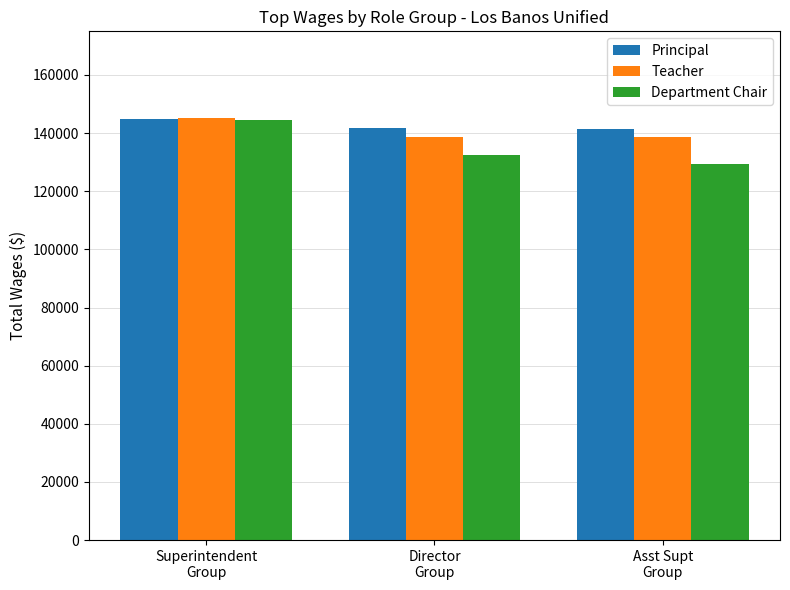

What is the spread (max minus min) of values at Asst Supt
Group?

12212